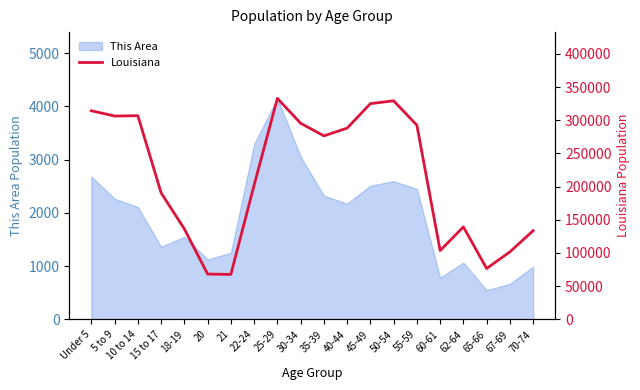

True or false: the data shows 528466 at 10 to 14.

False